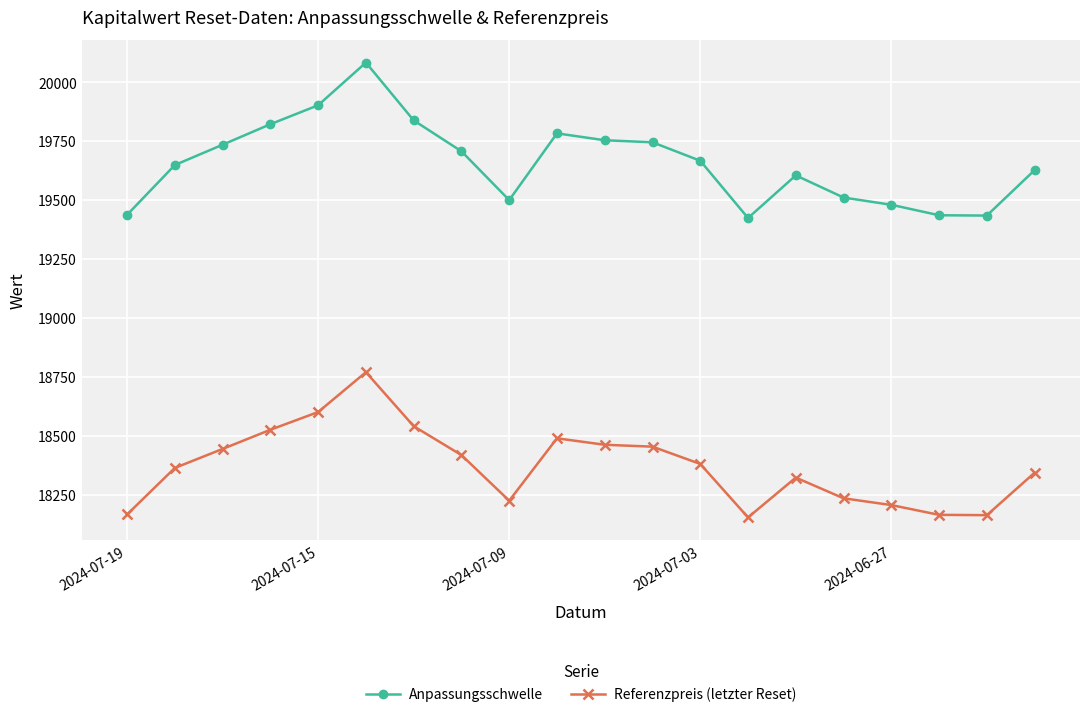

What is the value of the Anpassungsschwelle point at the 13th from the left?

19666.5